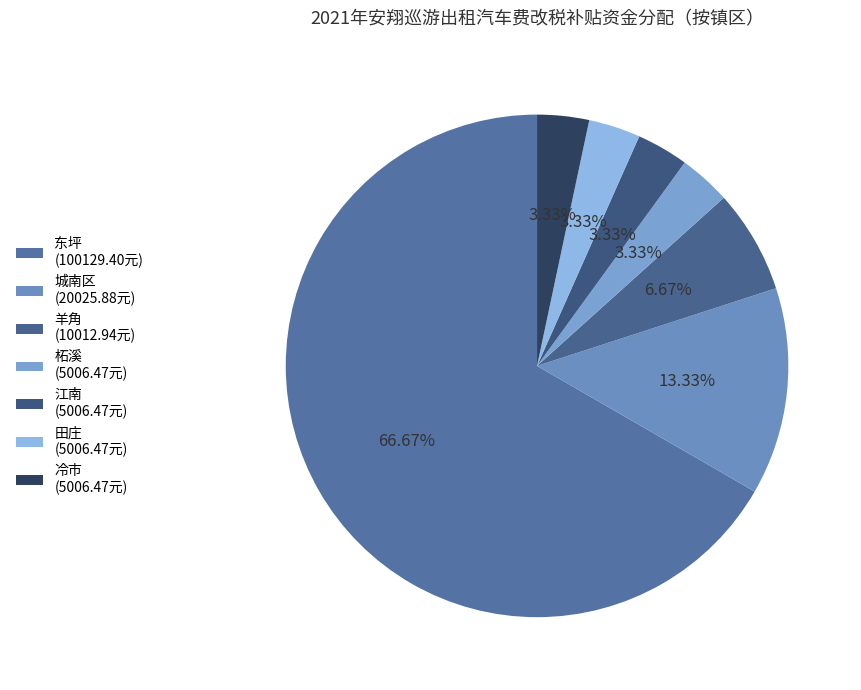

To the nearest percent, what is the difference between the largest and smallest slice percentages?

63%